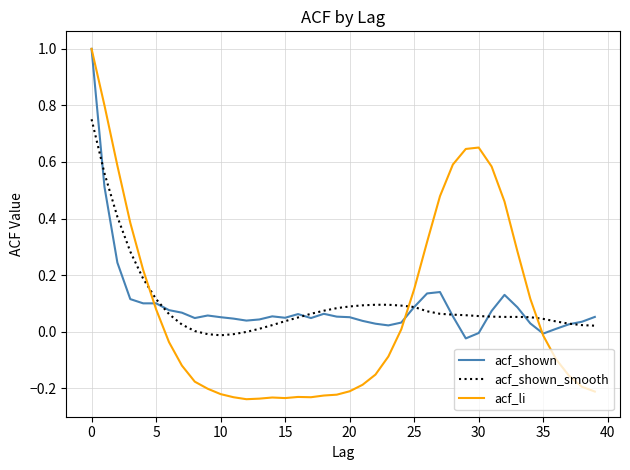

Which series has the widest spread of values?

acf_li